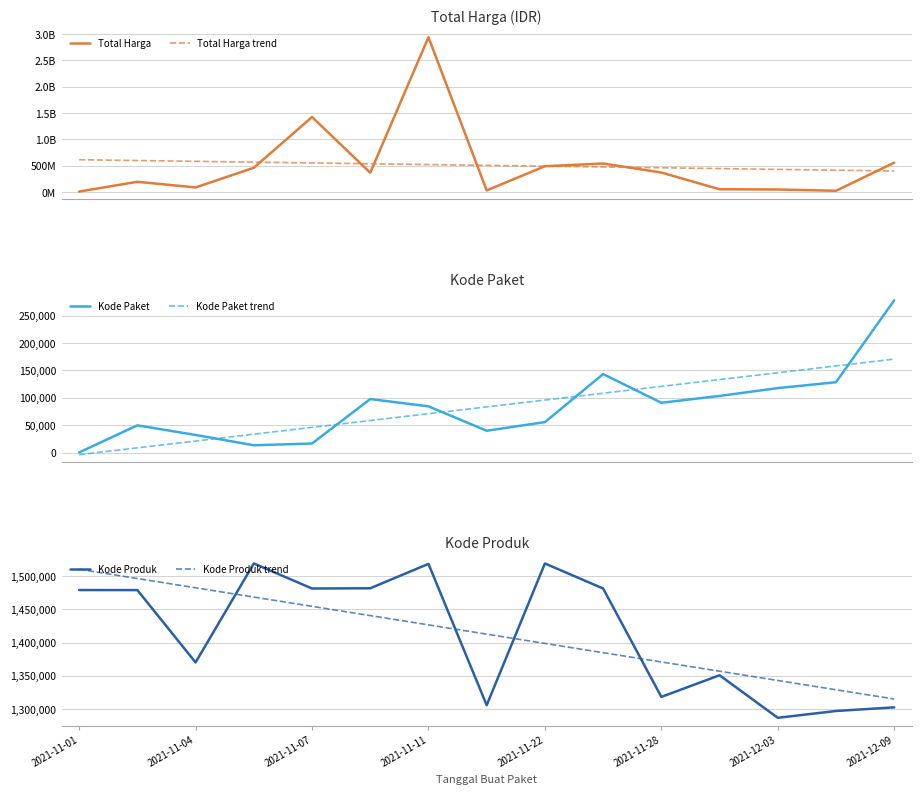

How many series are shown in this chart?

6